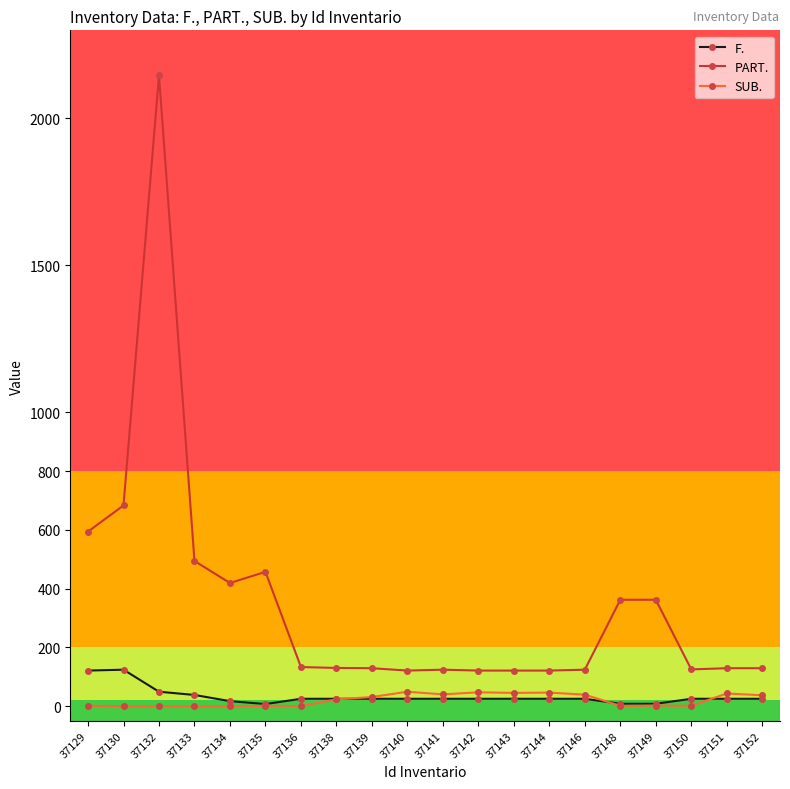

The value of PART. at 37129 is 594. True or false?

True